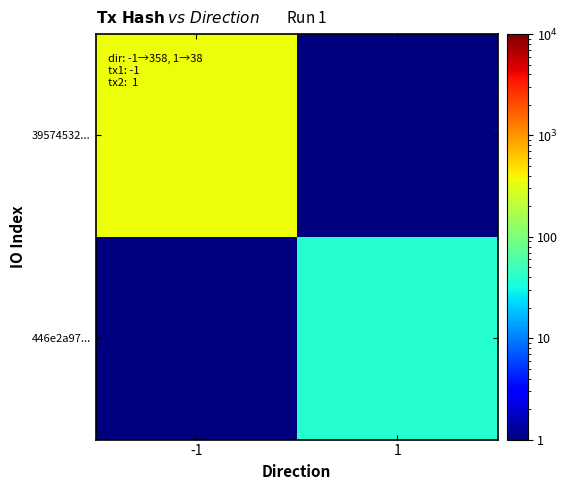

Reading left to right, what are all the values shown in this chart?

39574532...: -1=359	1=1
446e2a97...: -1=1	1=39